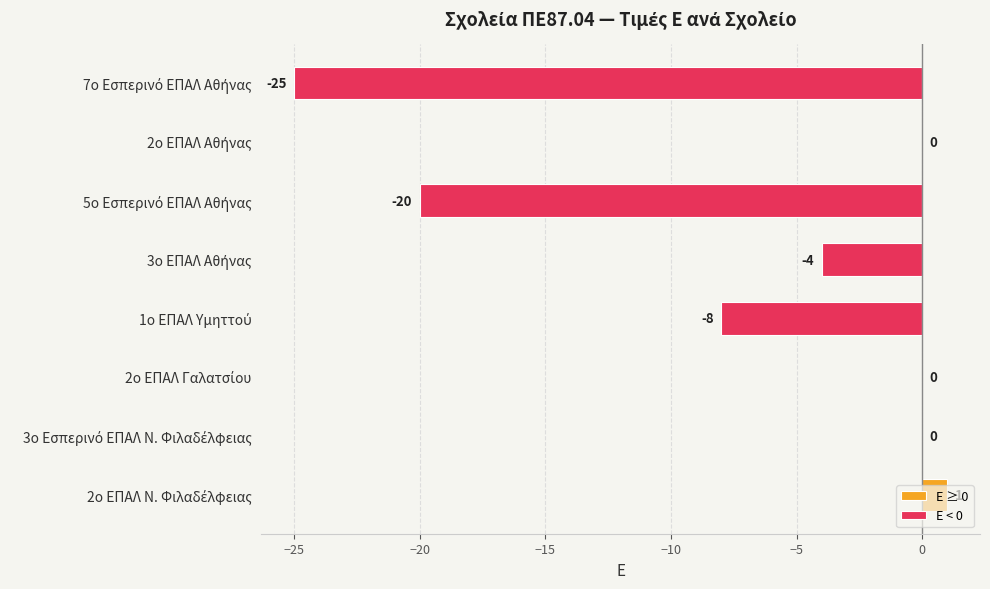

Is it true that Ε < 0 equals -6 at 3ο ΕΠΑΛ Αθήνας?

False